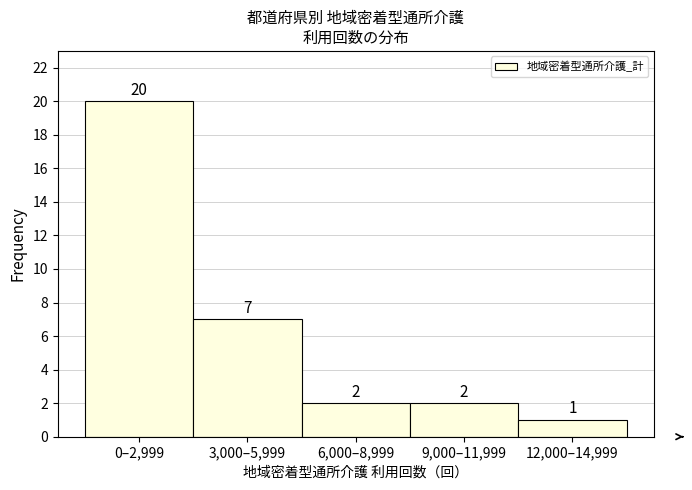

Reading left to right, transcribe all the data shown in this chart.

0–2,999=20	3,000–5,999=7	6,000–8,999=2	9,000–11,999=2	12,000–14,999=1